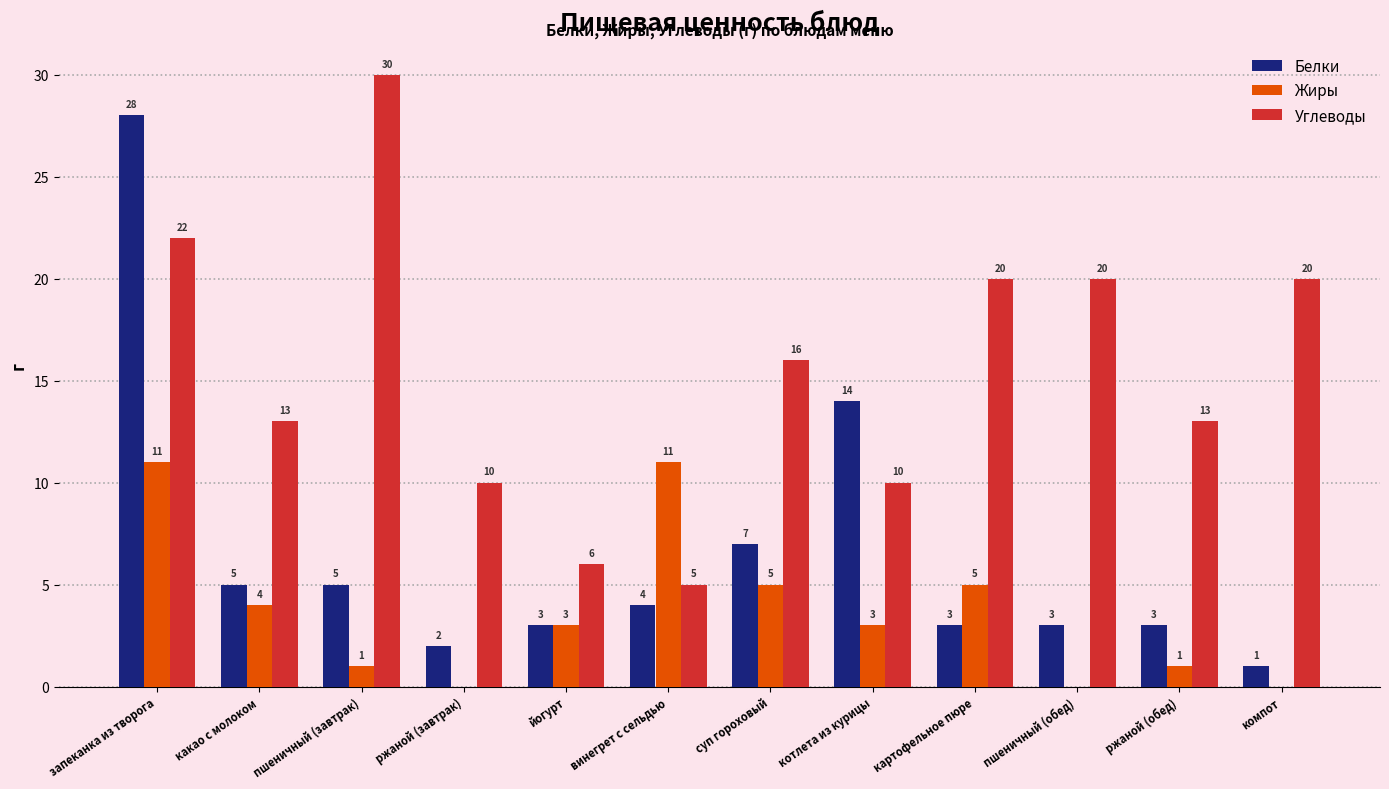

Reading left to right, transcribe all the data shown in this chart.

Белки: 28	5	5	2	3	4	7	14	3	3	3	1
Жиры: 11	4	1	0	3	11	5	3	5	0	1	0
Углеводы: 22	13	30	10	6	5	16	10	20	20	13	20